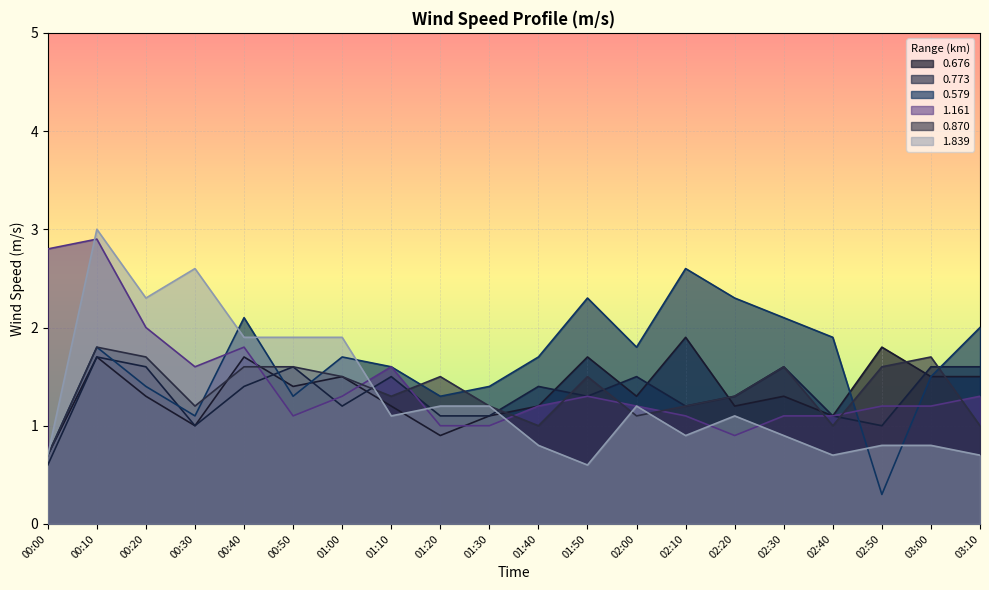

Rank the series by their maximum value, from lowest to highest.

0.773, 0.870, 0.676, 0.579, 1.161, 1.839